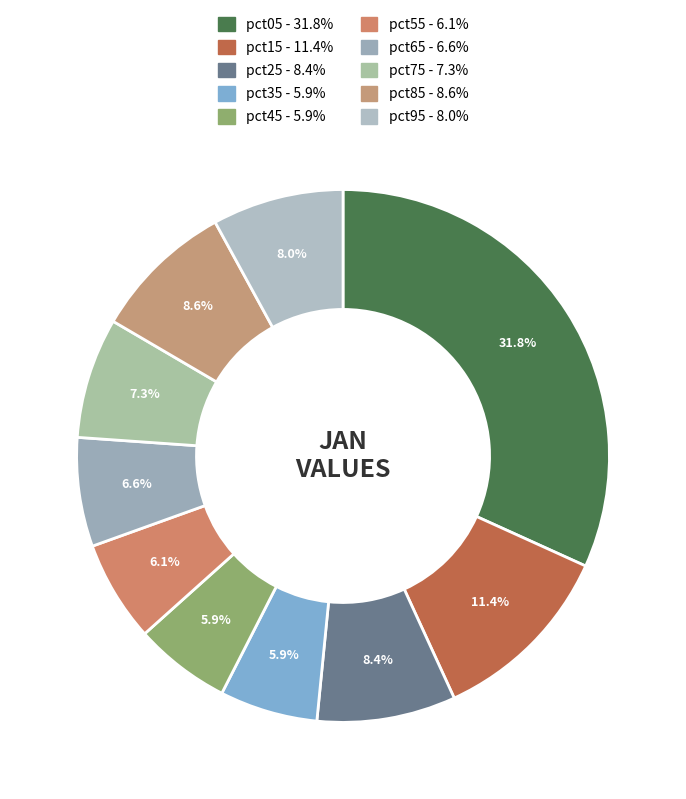

Which category has the biggest portion of the pie?

pct05